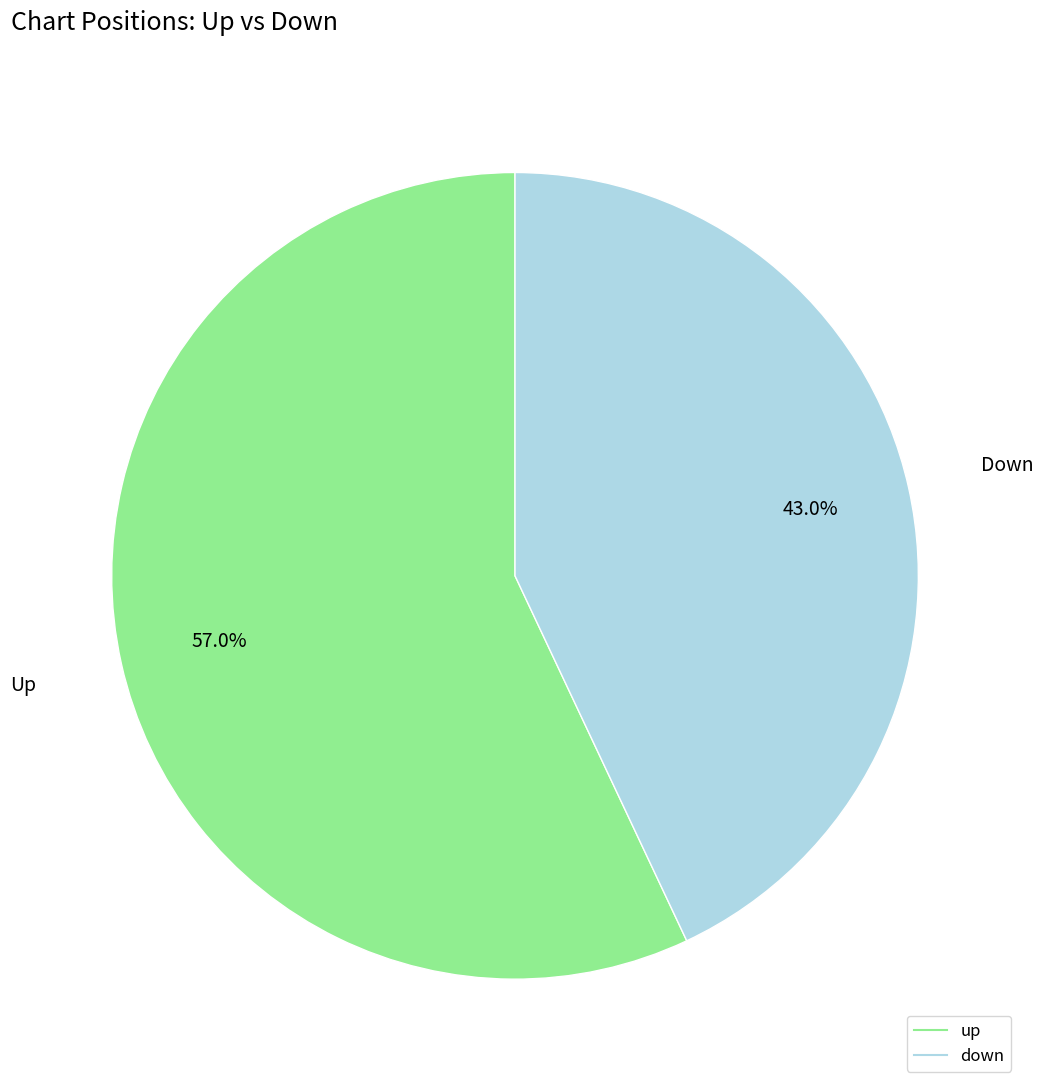

Combined, what portion of the pie is down and up?

100.0%